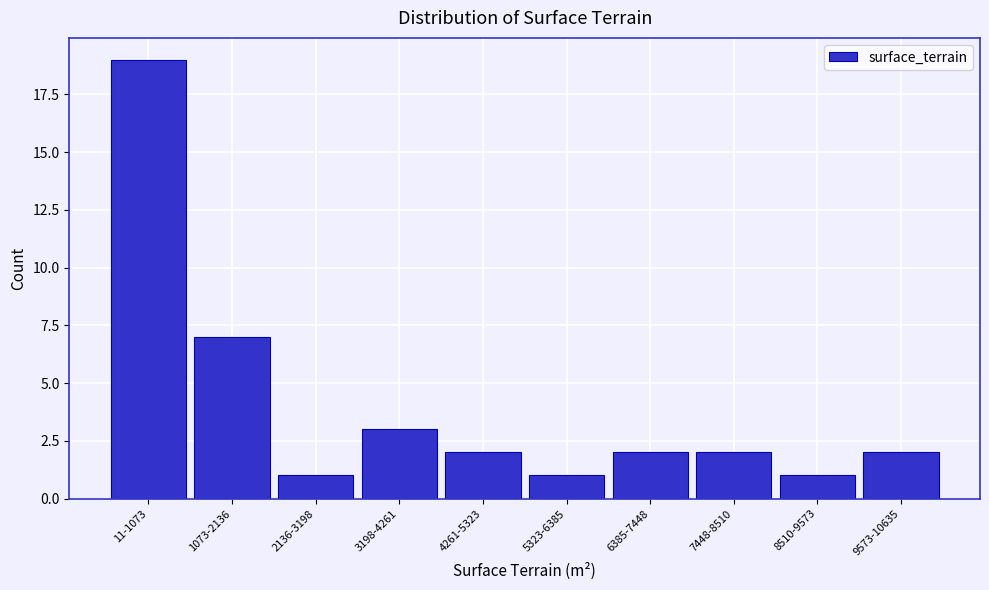

Reading left to right, transcribe all the data shown in this chart.

11-1073=19	1073-2136=7	2136-3198=1	3198-4261=3	4261-5323=2	5323-6385=1	6385-7448=2	7448-8510=2	8510-9573=1	9573-10635=2